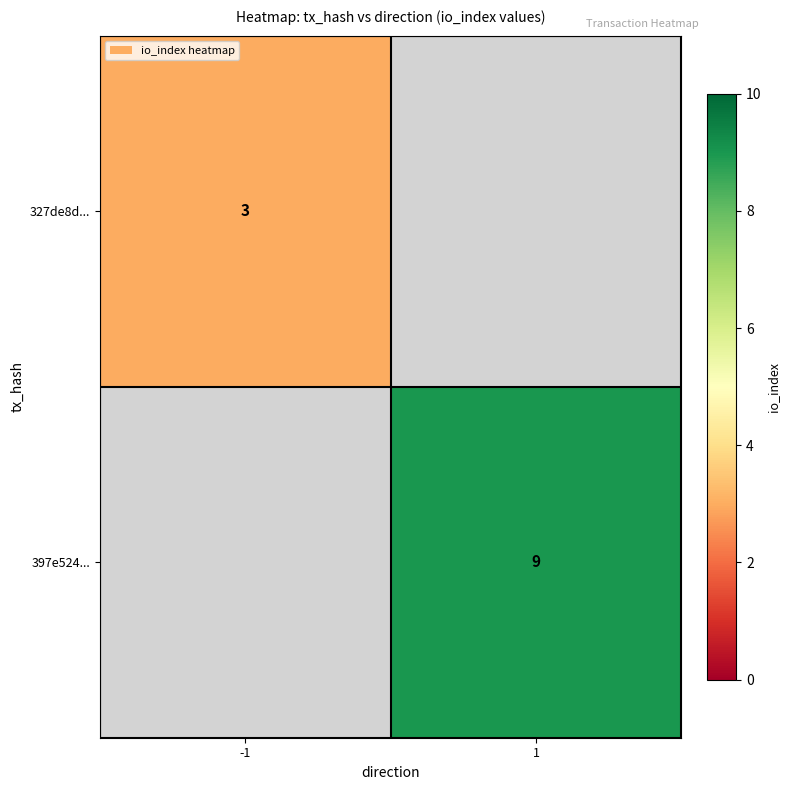

The 397e524... series shows 12 at 1. True or false?

False